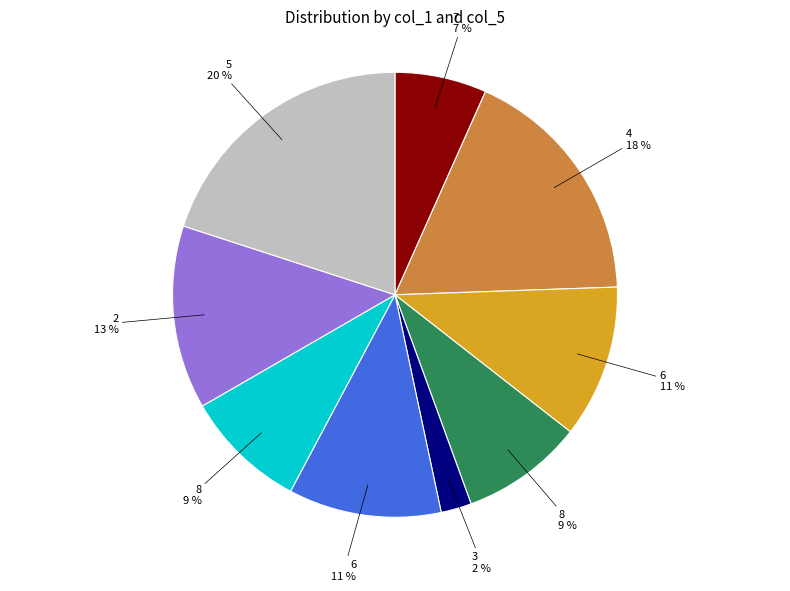

Is there any slice that represents more than half of the pie?

No